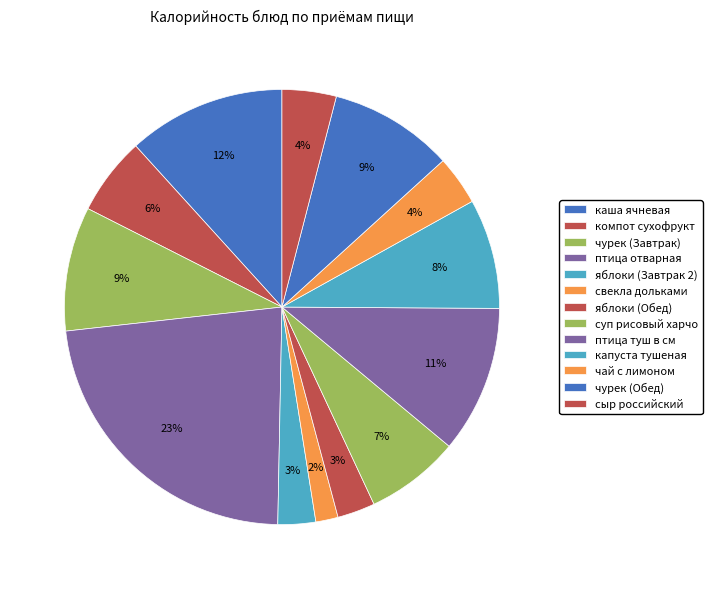

Rank the categories by value from highest to lowest.

птица отварная, каша ячневая, птица туш в см, чурек (Завтрак), чурек (Обед), капуста тушеная, суп рисовый харчо, компот сухофрукт, сыр российский, чай с лимоном, яблоки (Завтрак 2), яблоки (Обед), свекла дольками